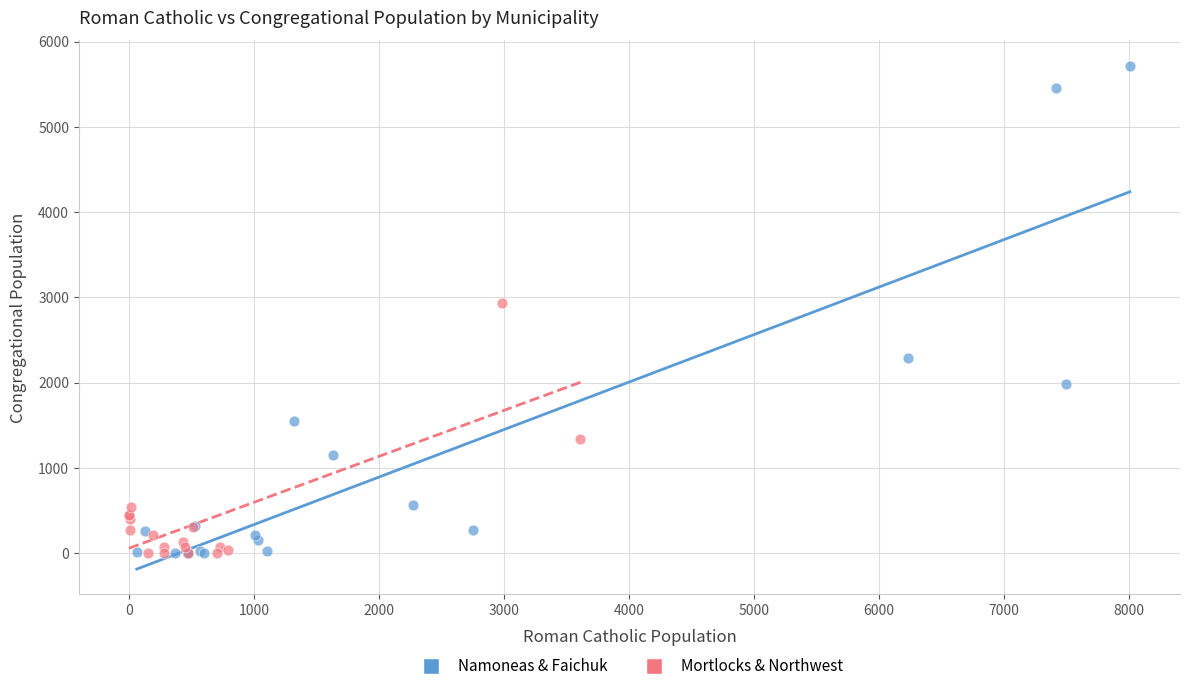

Which series reaches the maximum Y coordinate?

Namoneas & Faichuk